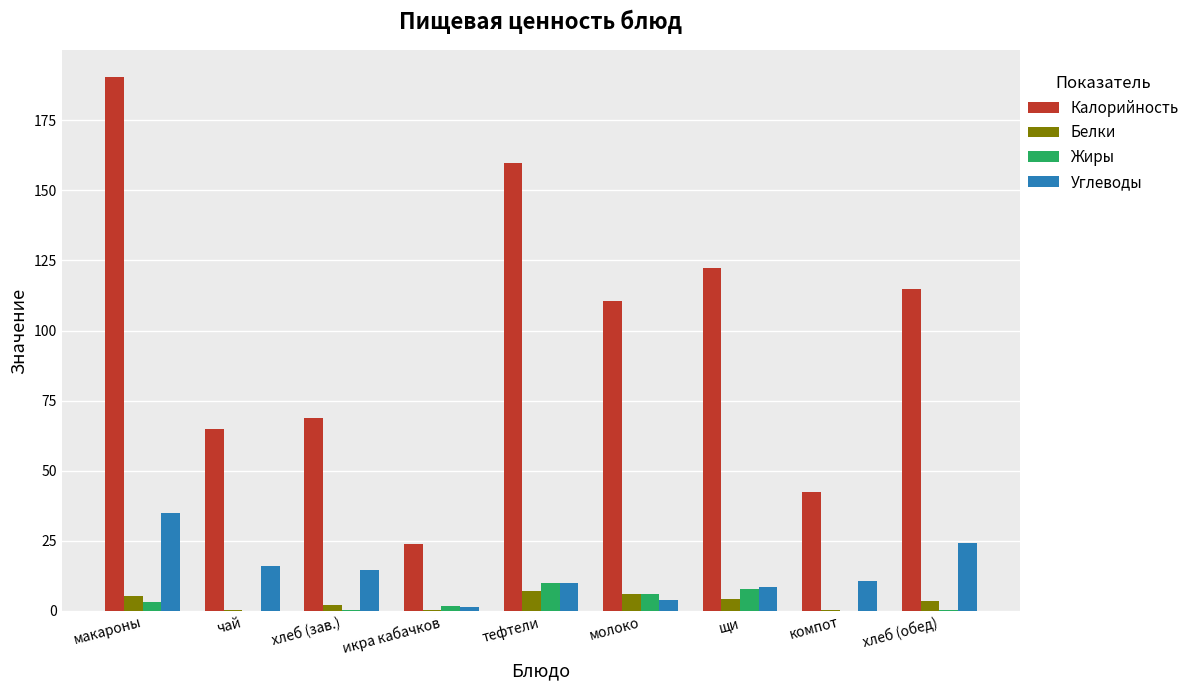

What is the greatest value displayed?

190.4